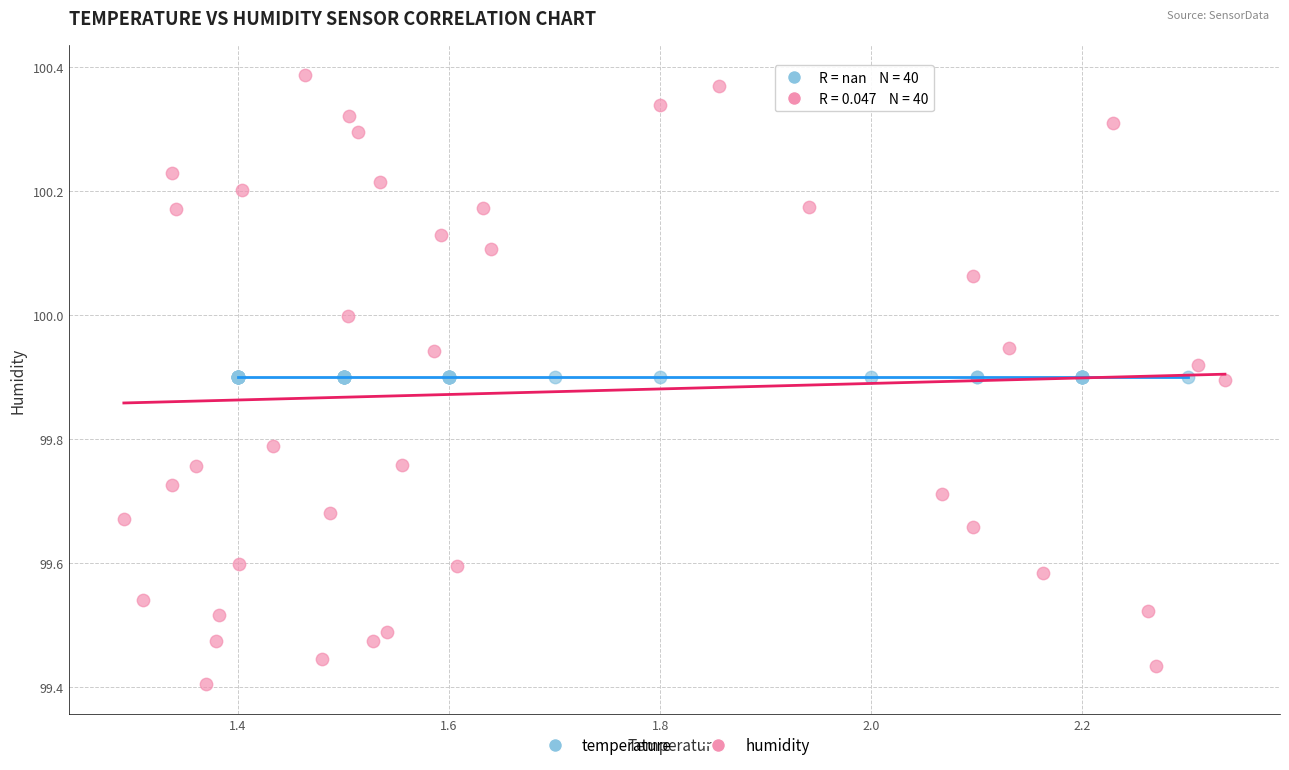

Which series contains the lowest Y value?

humidity